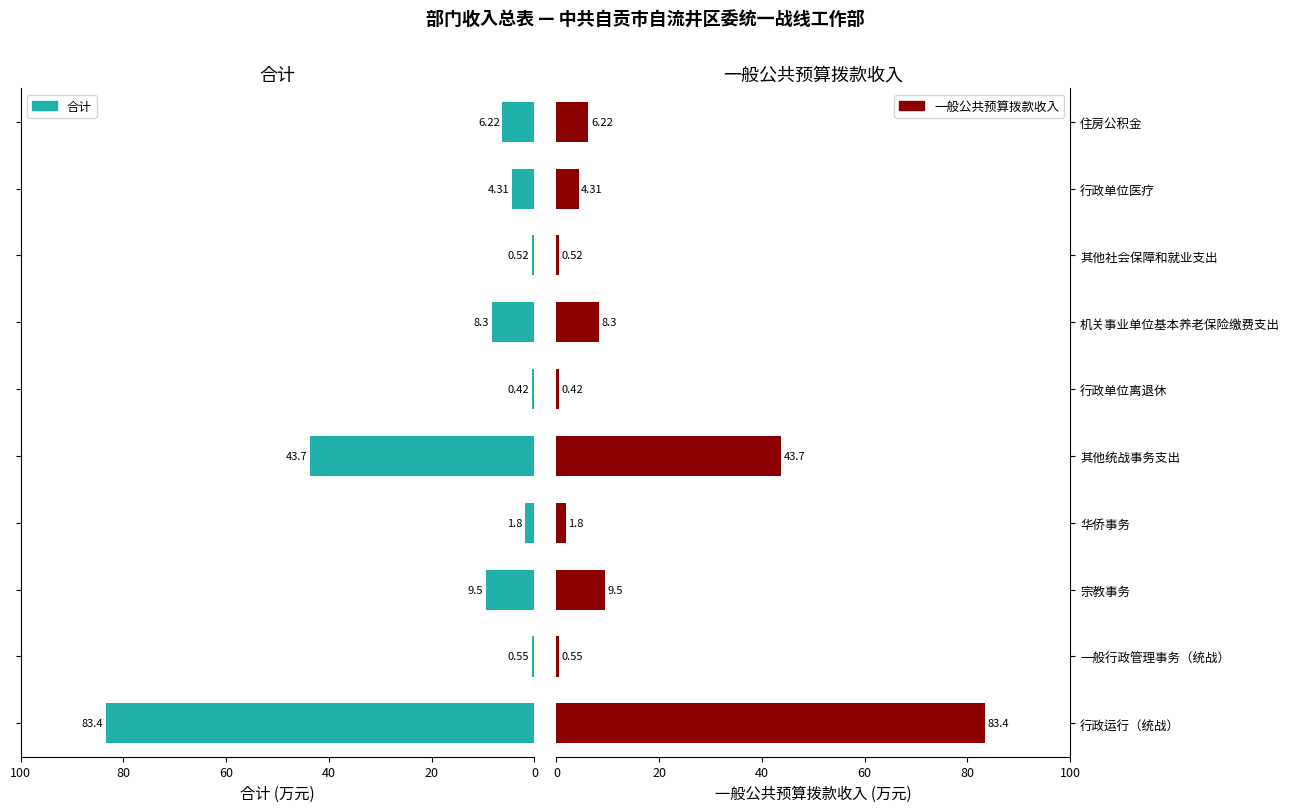

Rank the series by their maximum value, from highest to lowest.

合计, 一般公共预算拨款收入